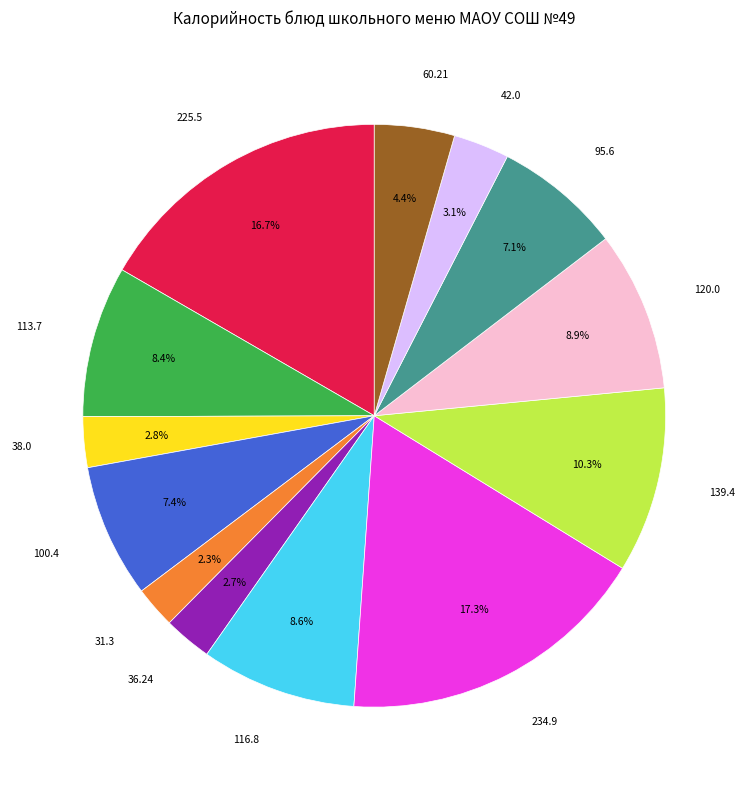

Is there any slice that represents more than half of the pie?

No